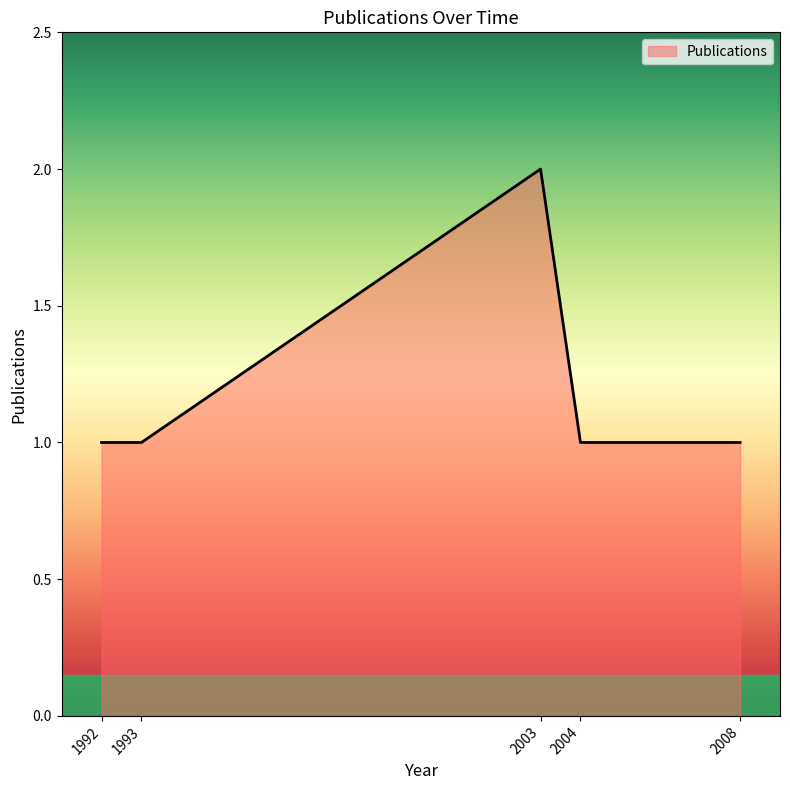

True or false: the data shows 1 at 2008.

True